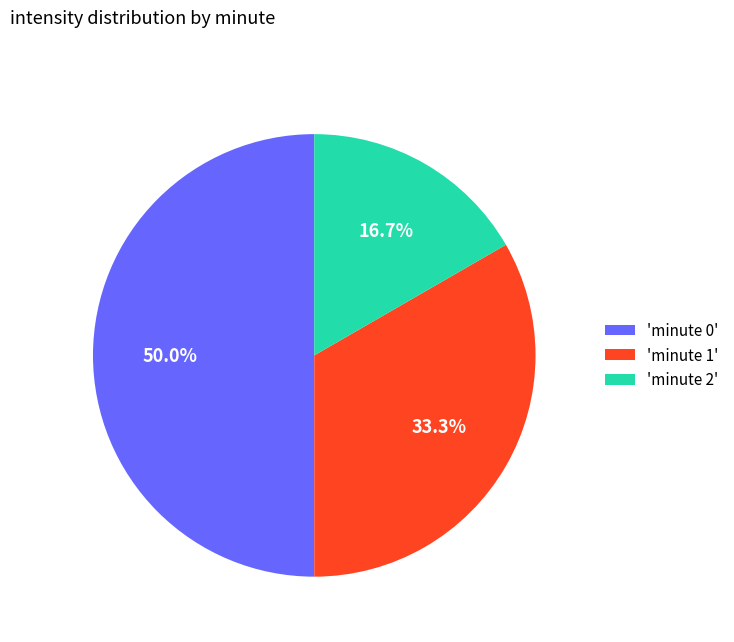

Which has a higher value, 'minute 2' or 'minute 0'?

'minute 0'